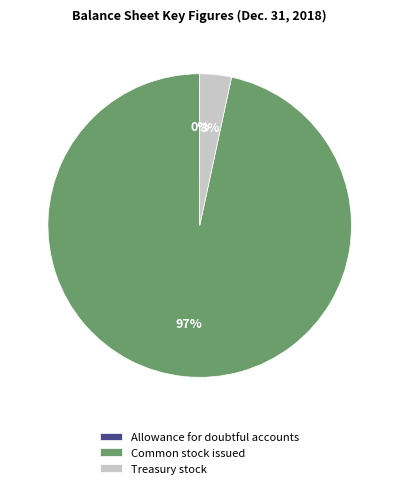

Is Common stock issued the majority of the pie?

Yes